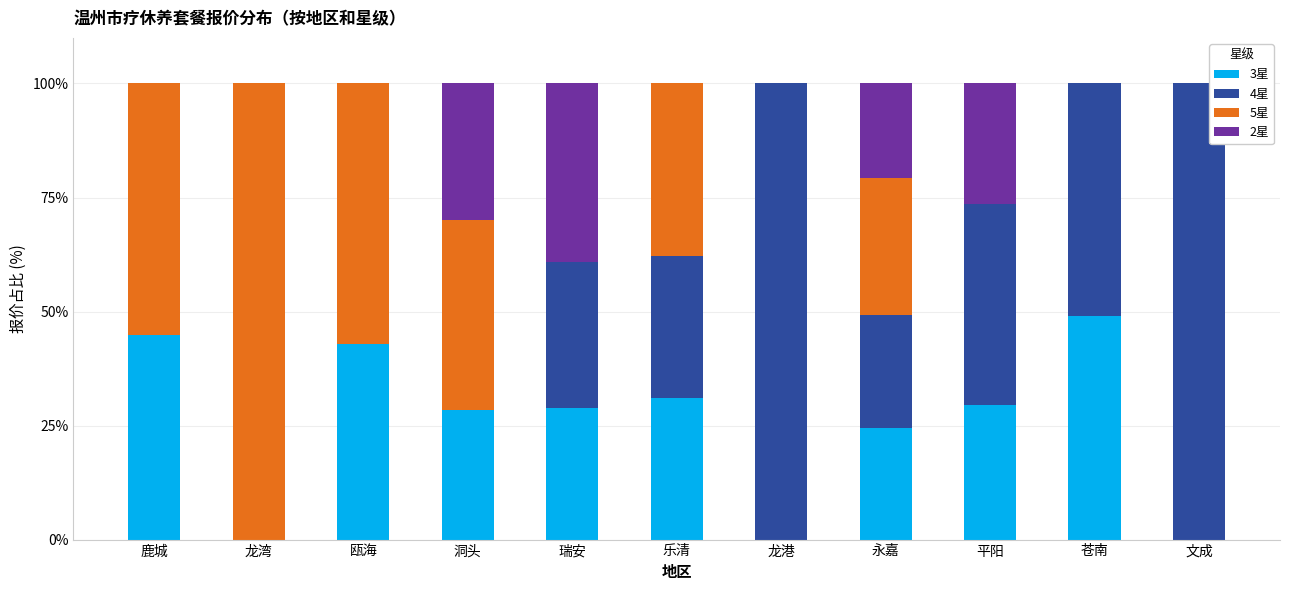

How many data points does each series have?

11